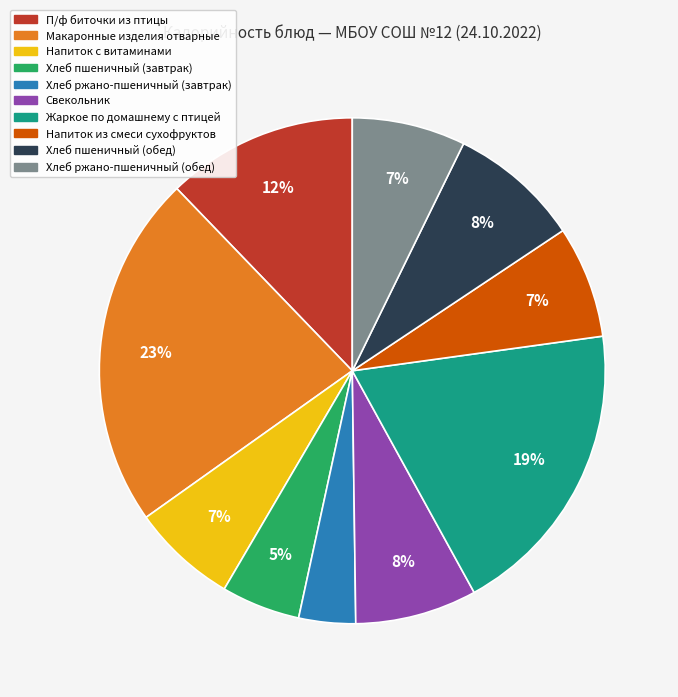

Combined, do Напиток с витаминами and П/ф биточки из птицы account for over 50%?

No